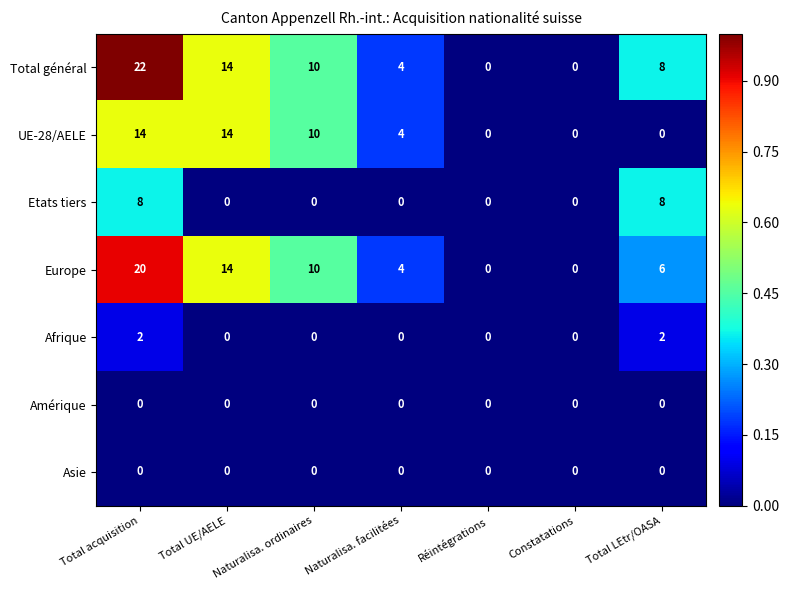

Which series has the largest total across all categories?

Total général